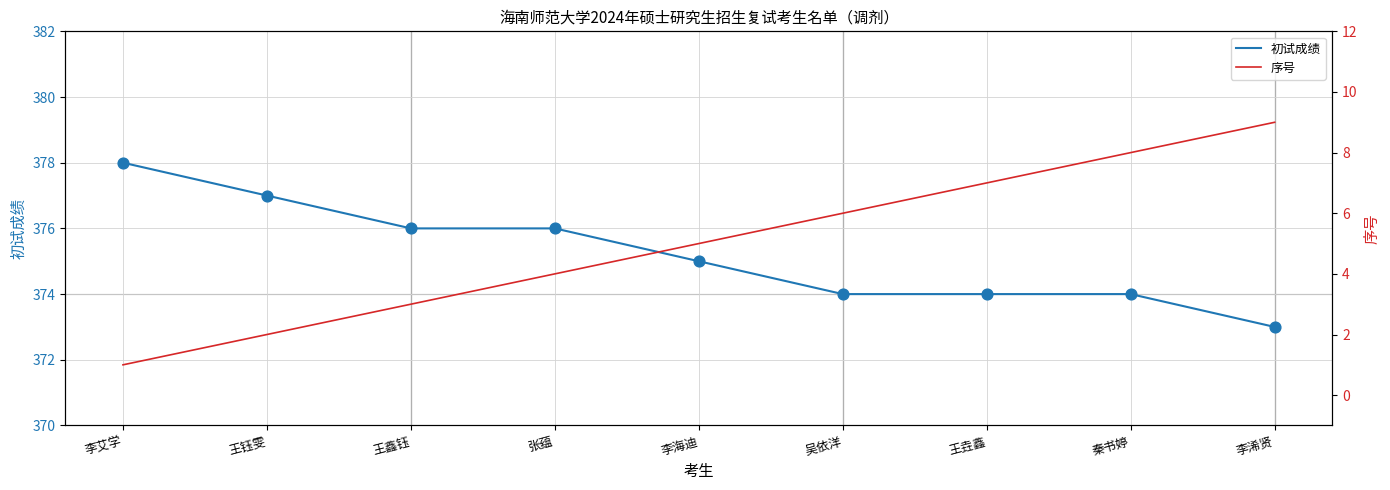

What is the total value across all series at 李浠贤?

382